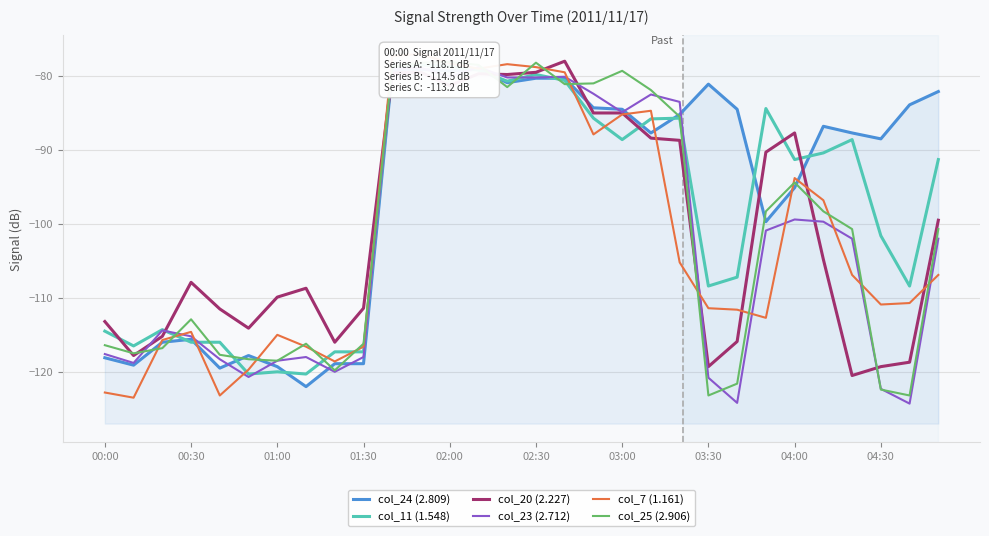

True or false: col_24 (2.809) and col_11 (1.548) intersect in this chart.

True